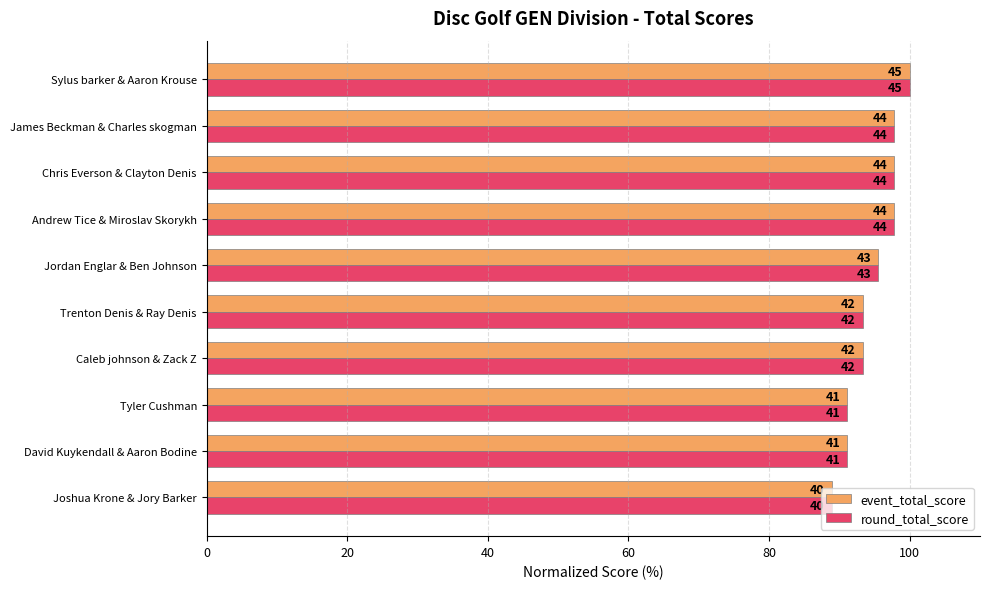

What are all the series names shown in the legend?

event_total_score, round_total_score